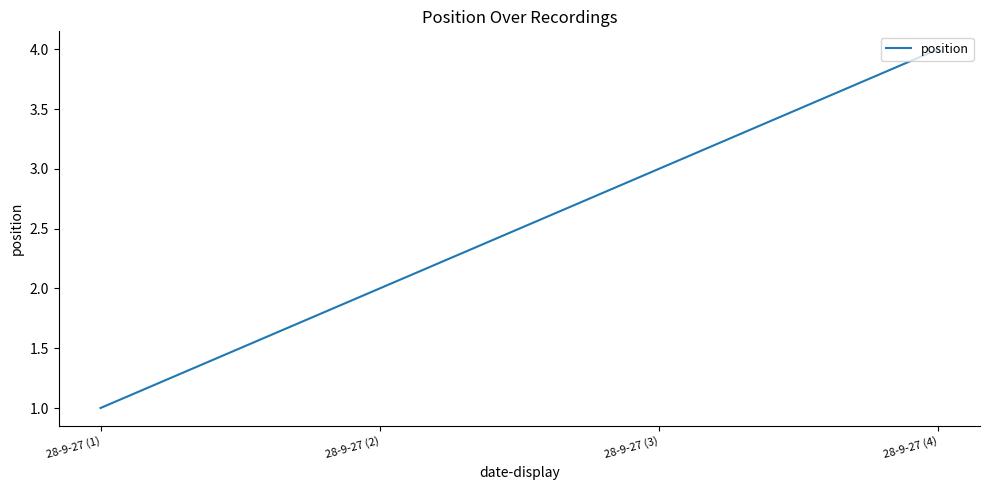

What is the difference between the maximum and minimum values?

3